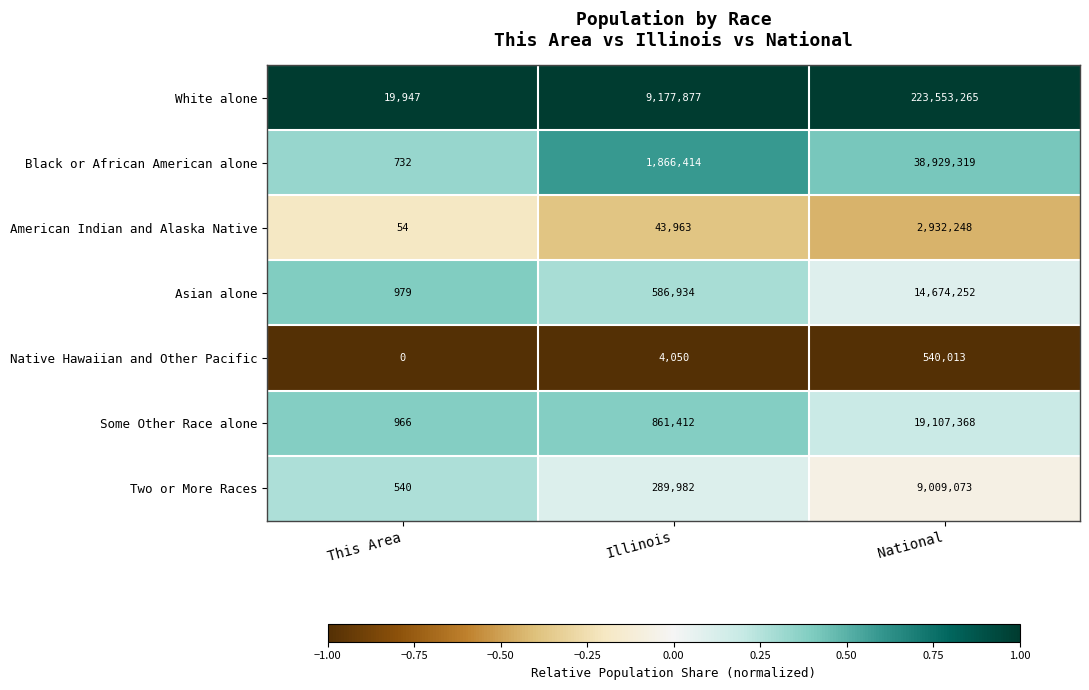

What is the total value across all series at Illinois?

12830632